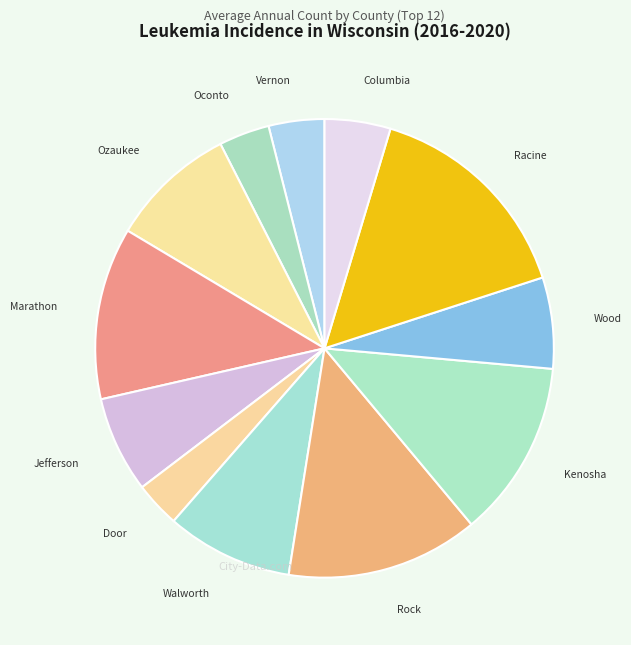

How many slices are in this pie chart?

12